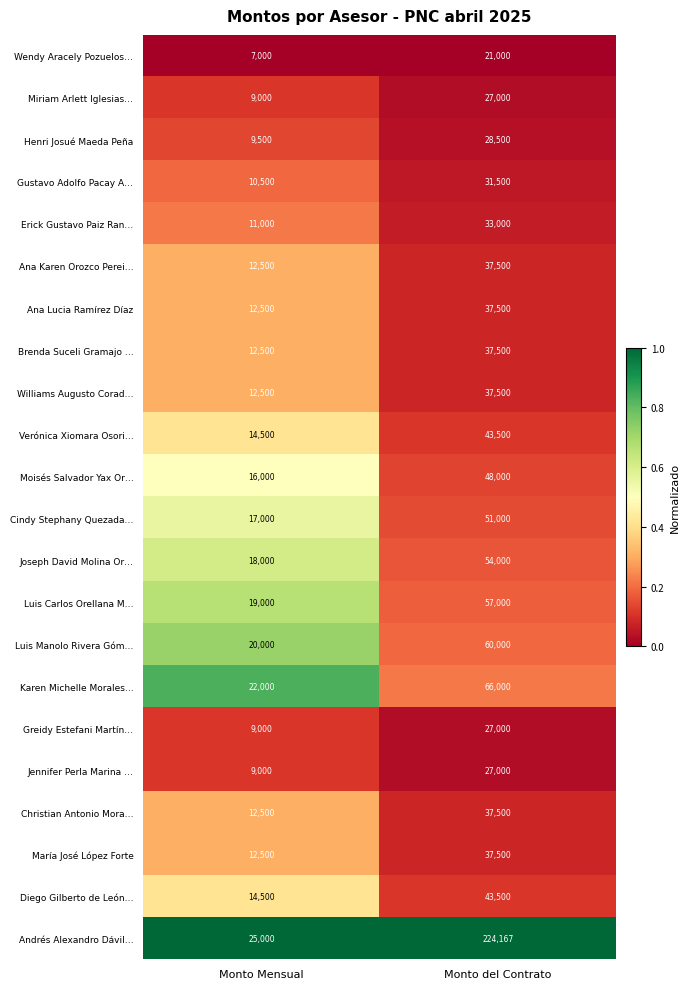

Which category has the highest value across all series?

Monto del Contrato